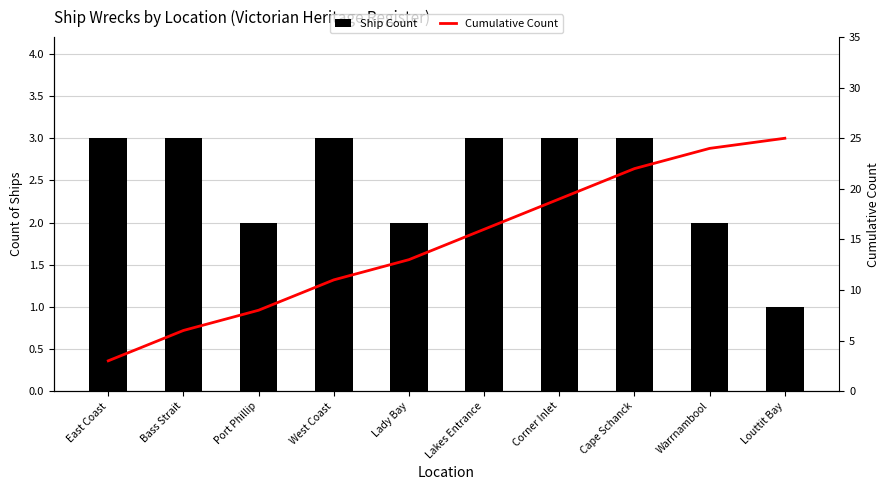

What is the difference between the maximum and second lowest values in the Ship Count series?

1